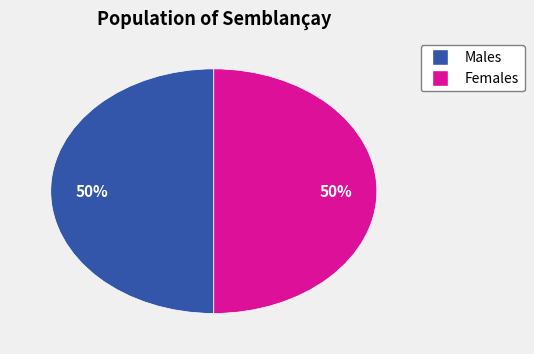

To the nearest percent, what is the average slice percentage?

50%